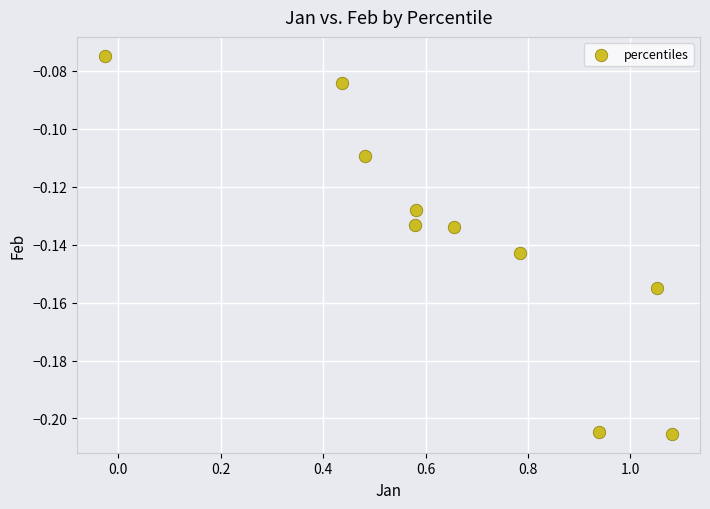

What is the range of X values (max minus min)?

1.1